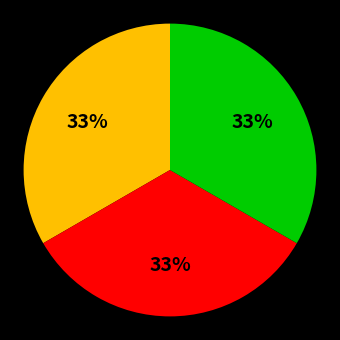

Is there a majority slice in this chart?

No